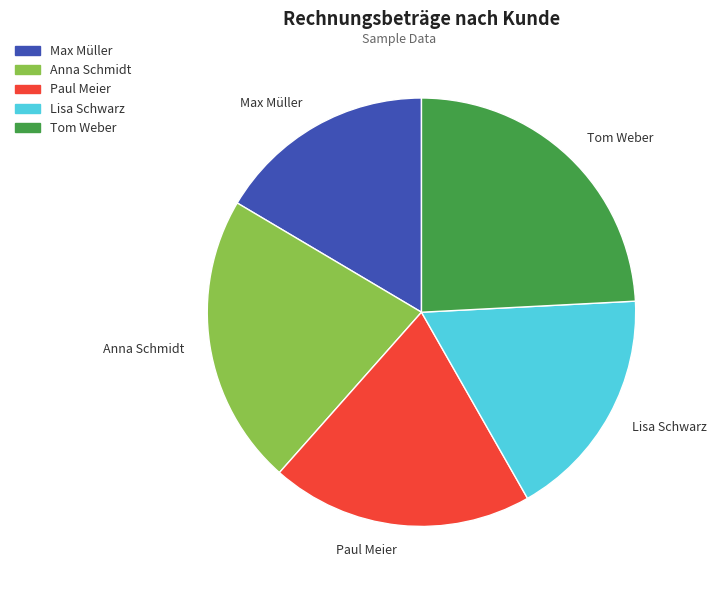

True or false: Max Müller accounts for 4% of the total.

False